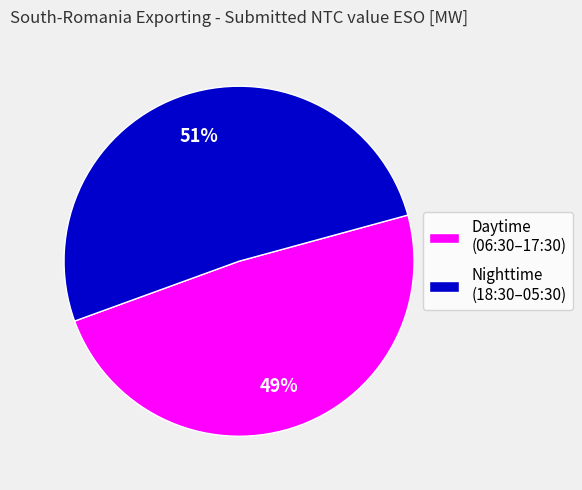

To the nearest percent, what is the combined percentage of Daytime (06:30–17:30) and Nighttime (18:30–05:30)?

100%